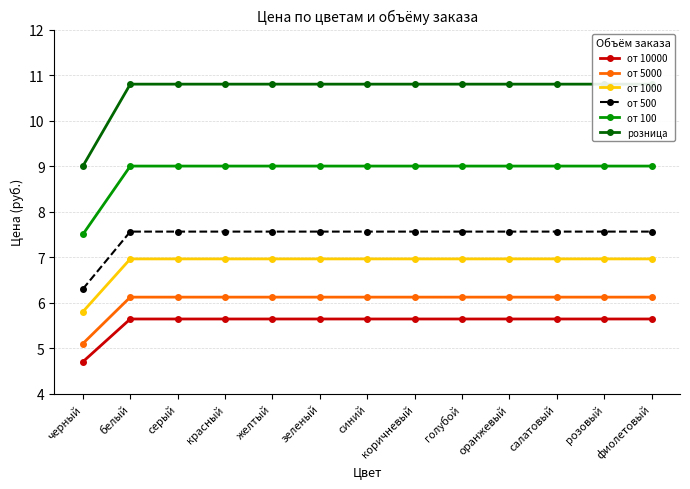

How many data points in от 500 are above 7?

12